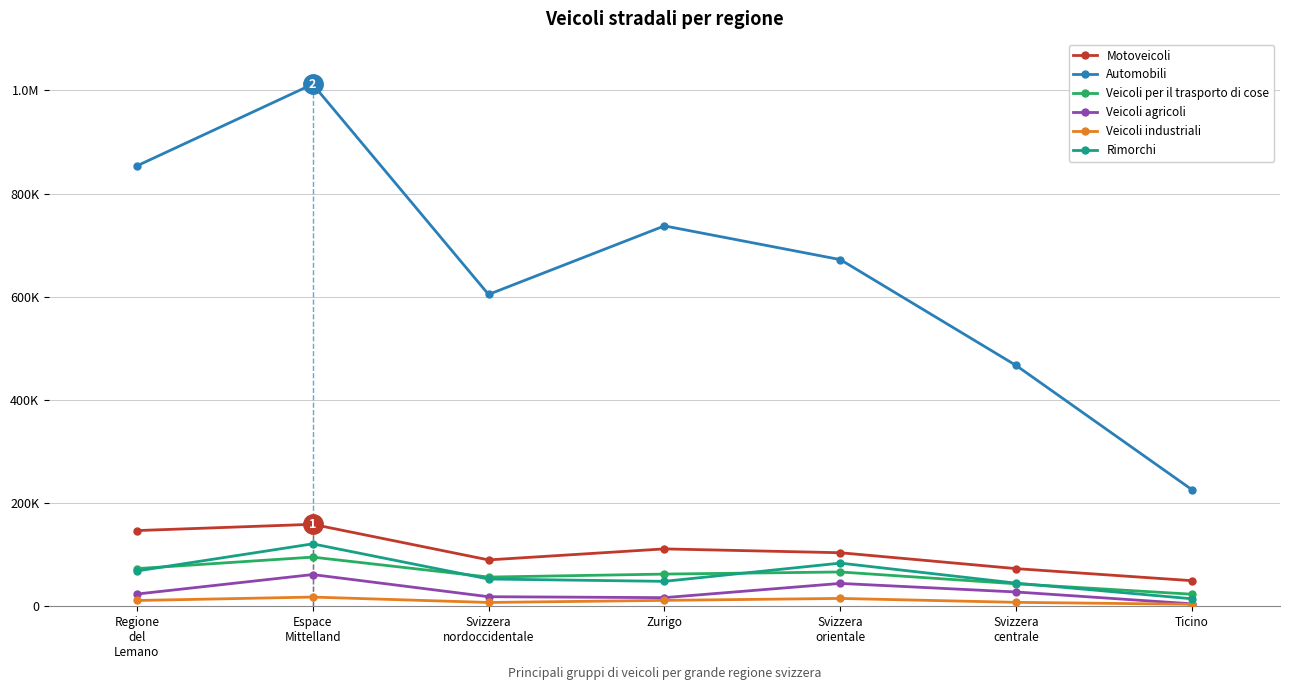

Does the chart have visible grid lines?

Yes